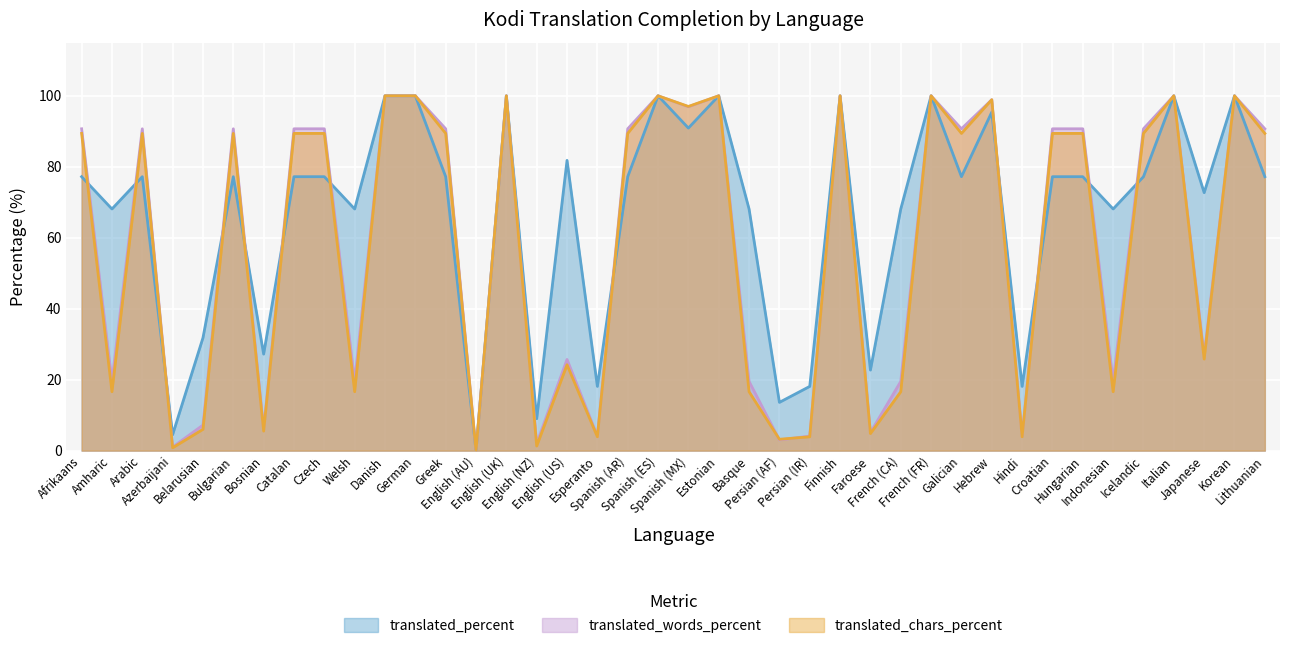

True or false: translated_chars_percent has a value of 25.8 at Japanese.

True